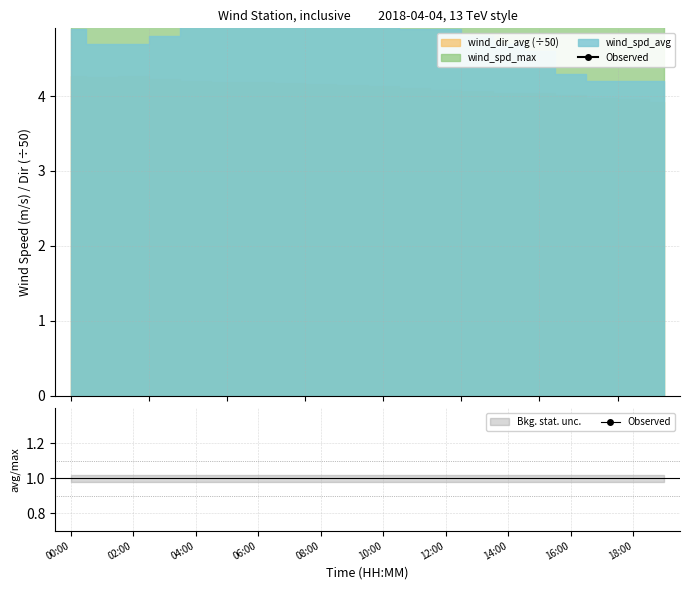

At which label does Observed (wind_spd_max) first exceed 7?

00:00